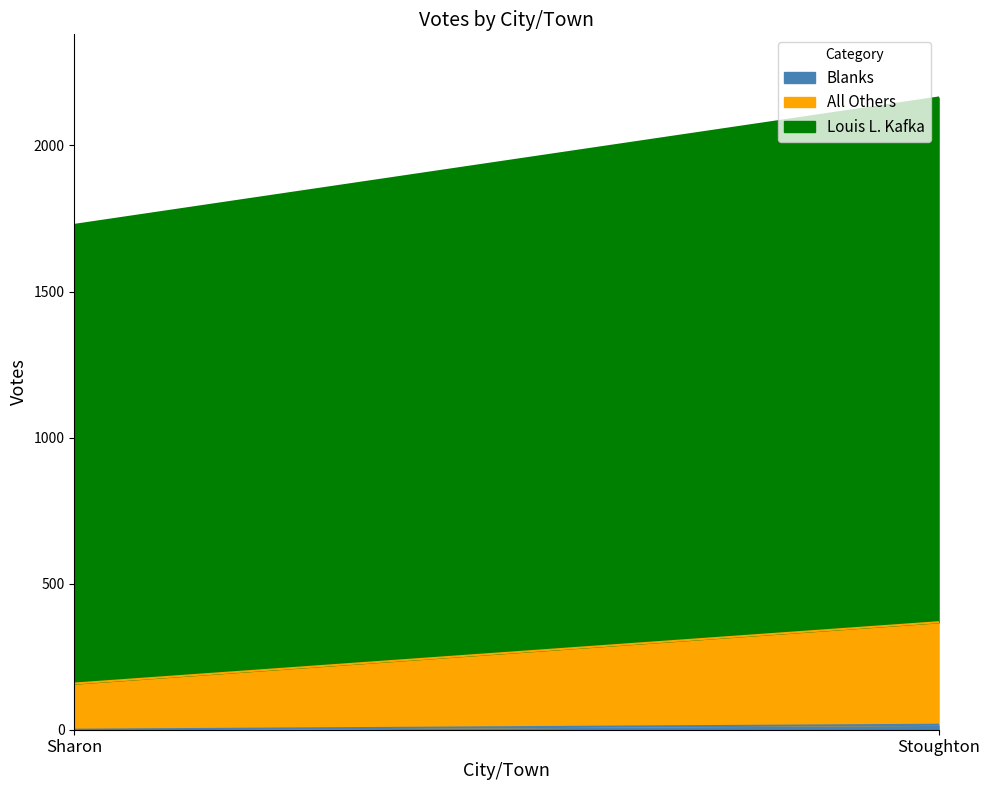

What is the difference between the Blanks values at Sharon and Stoughton?

17